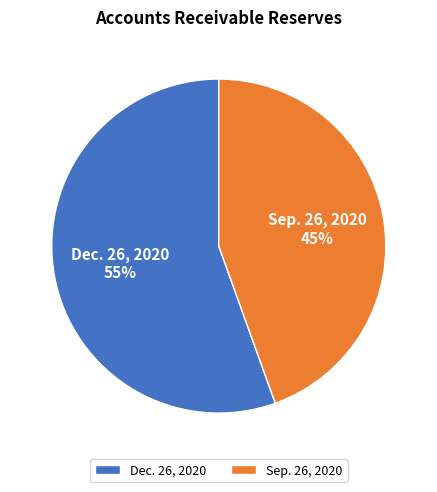

The Sep. 26, 2020 slice represents 45% of the pie. True or false?

True